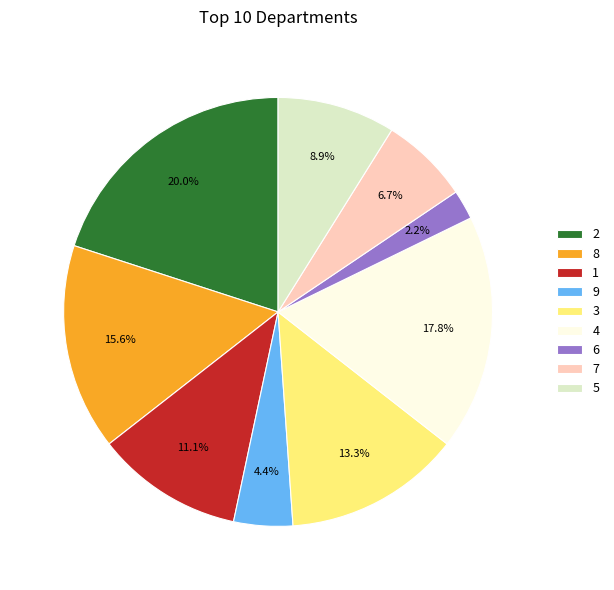

What is the smallest slice in the pie chart?

6